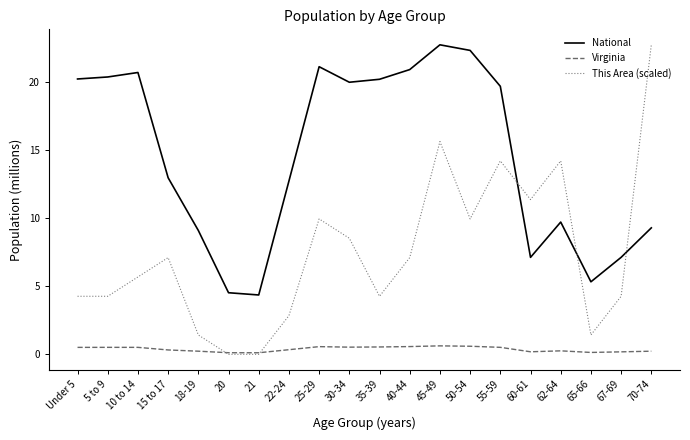

In Virginia, how many points are lower than both neighbors (excluding endpoints)?

4